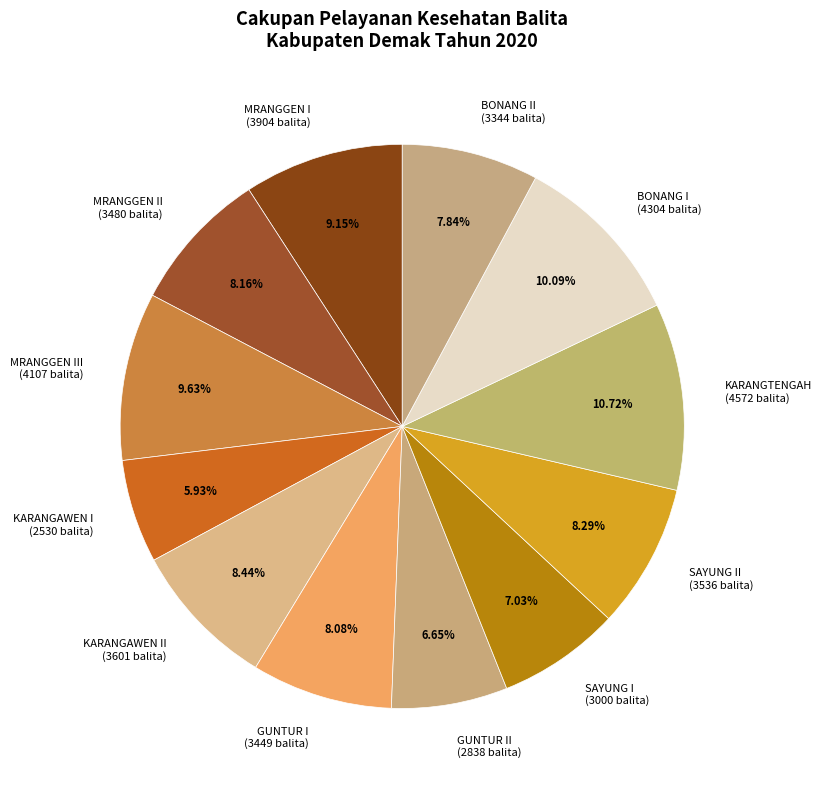

Is the sum of BONANG II (3344 balita) and KARANGAWEN I (2530 balita) greater than half?

No